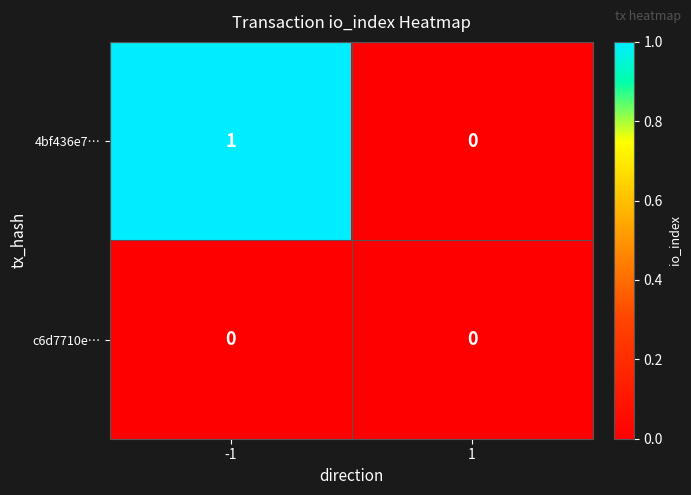

Which label corresponds to the largest value in the chart?

-1